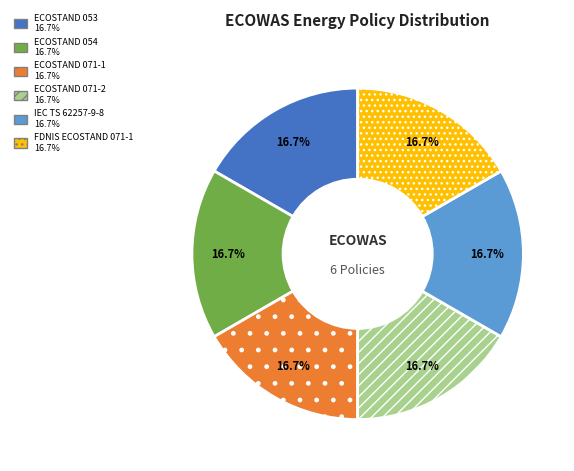

Does any single category account for the majority?

No